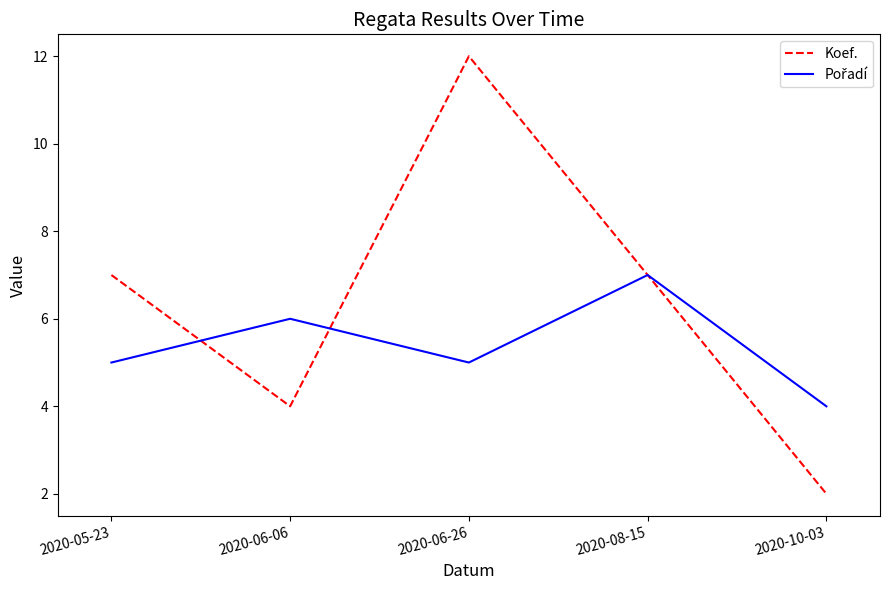

What position from the right is 2020-06-26?

3